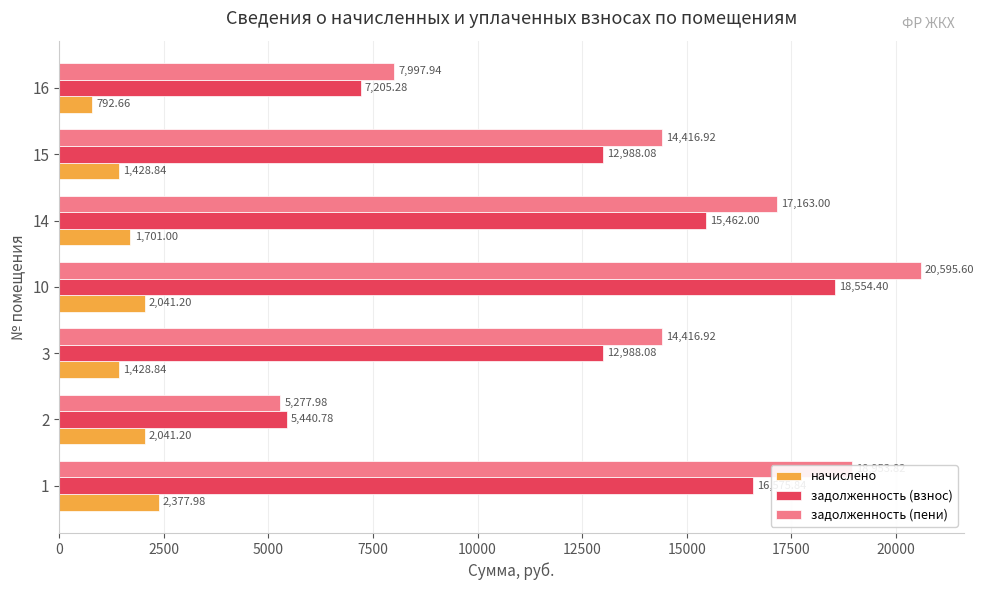

How many data points in задолженность (пени) are less than 14416?

2